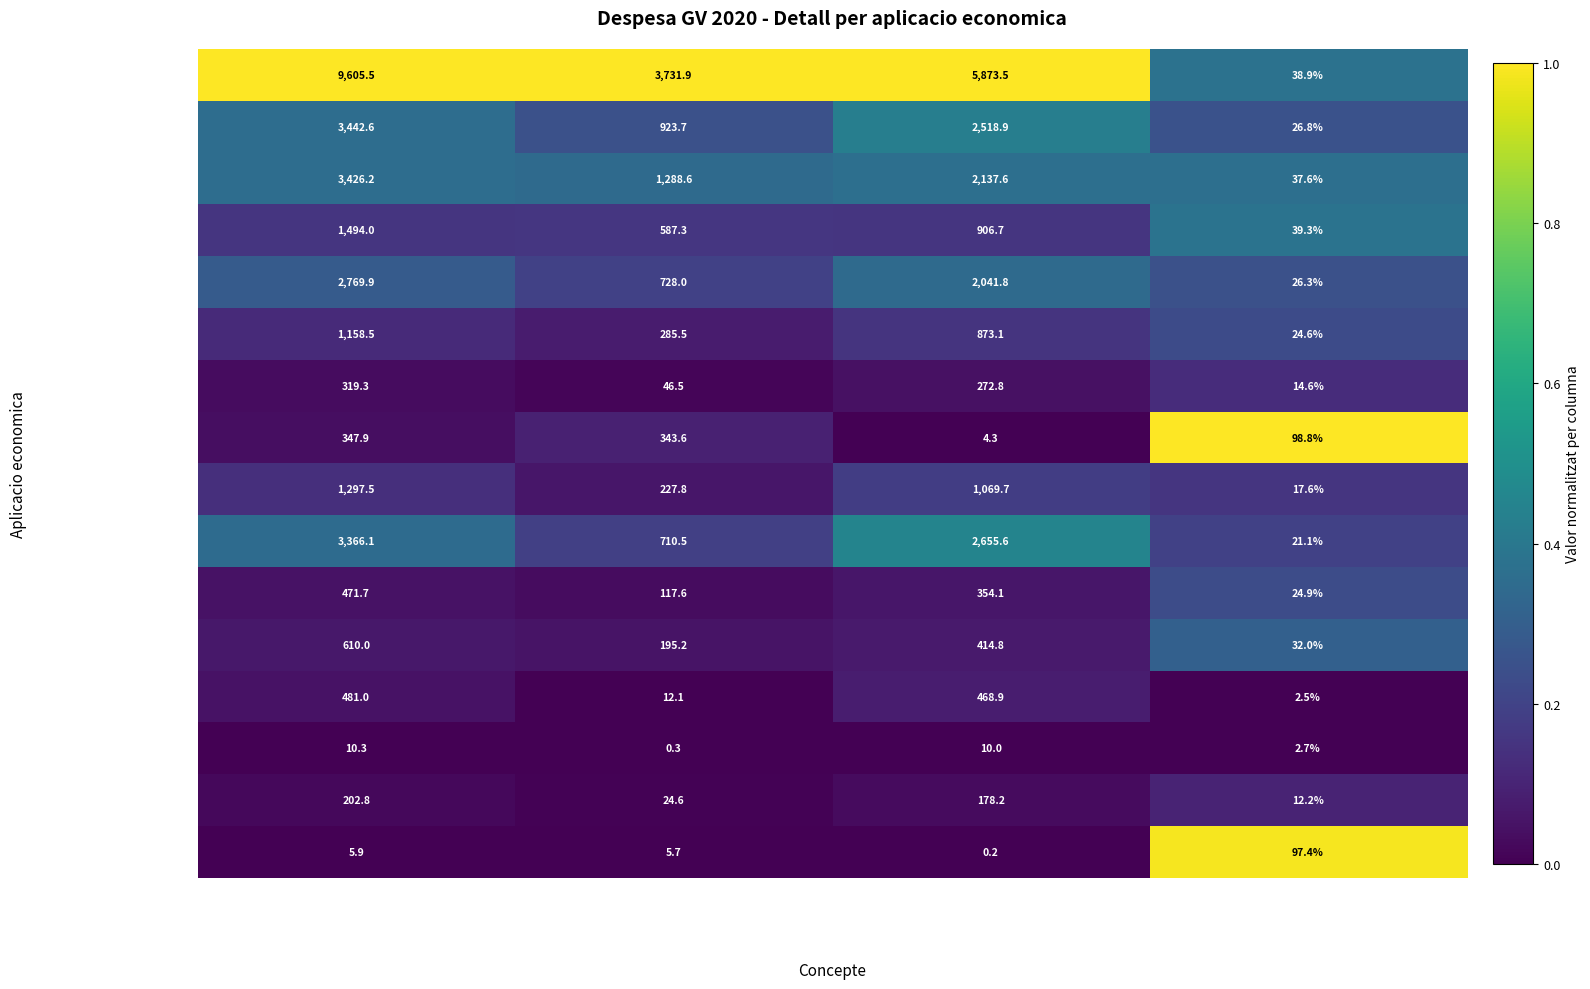

What is the sum of all Maquinaria intal. (Cap VI) values?

964.5